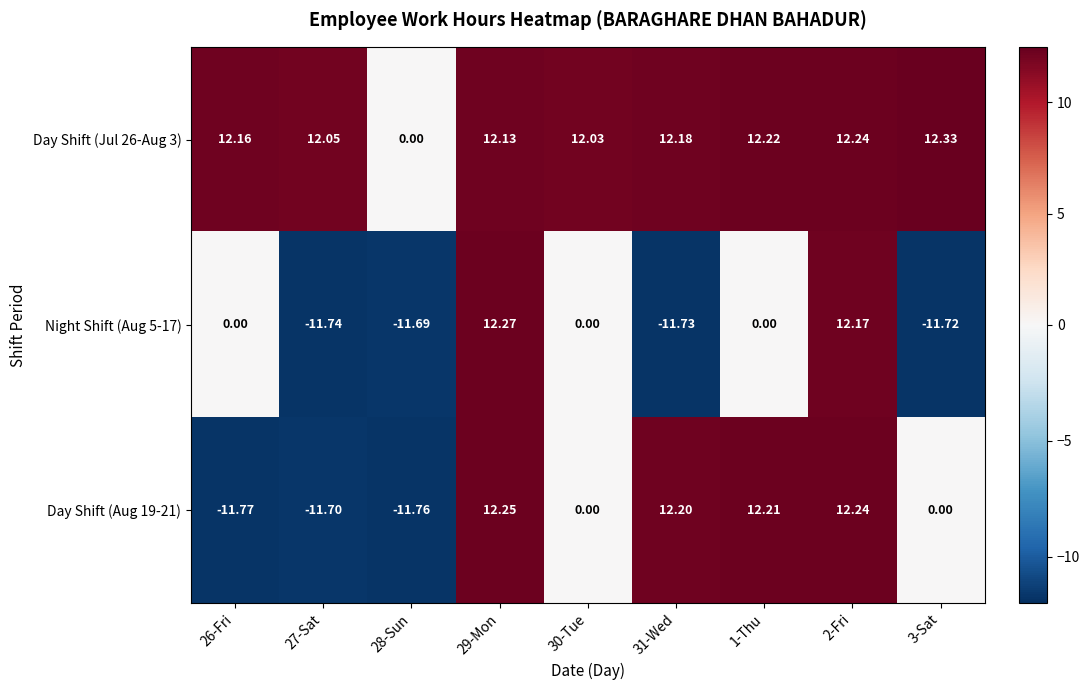

Rank the series by their maximum value, from lowest to highest.

Day Shift (Aug 19-21), Night Shift (Aug 5-17), Day Shift (Jul 26-Aug 3)